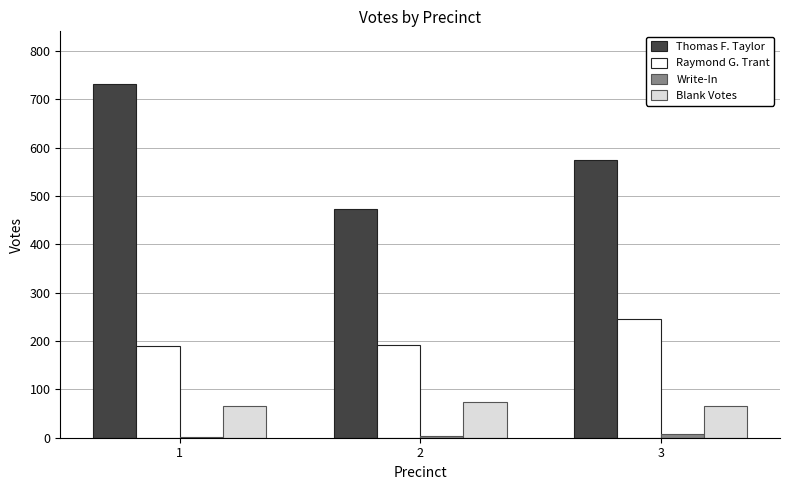

Which series has the largest total across all categories?

Thomas F. Taylor